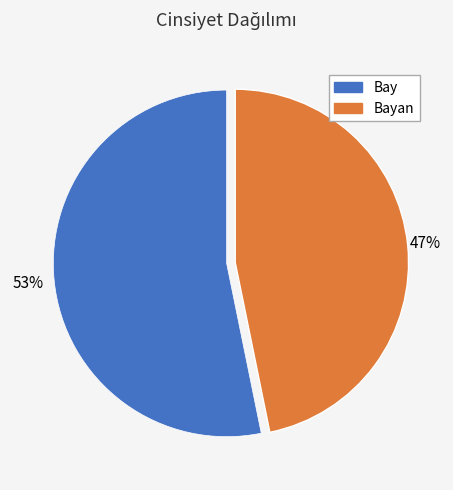

How many segments does this pie chart have?

2